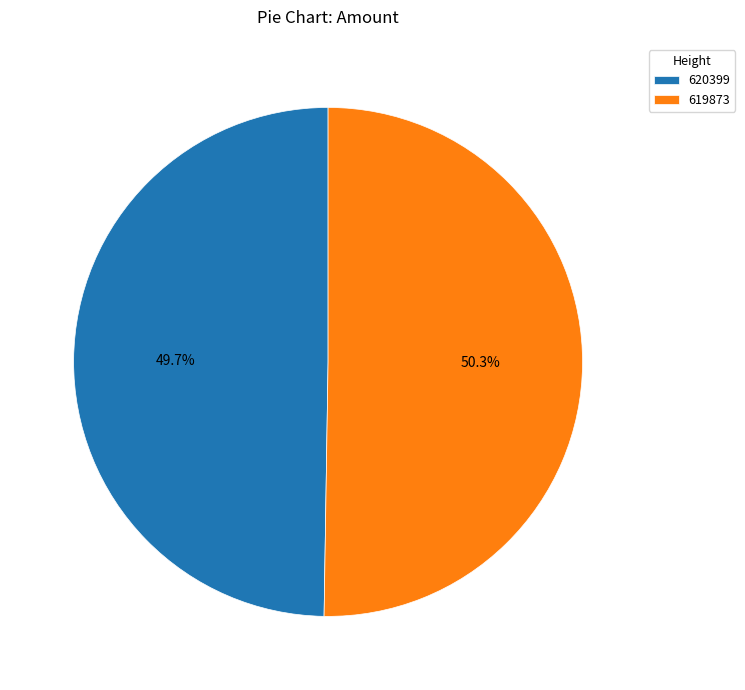

Does any single category account for the majority?

Yes